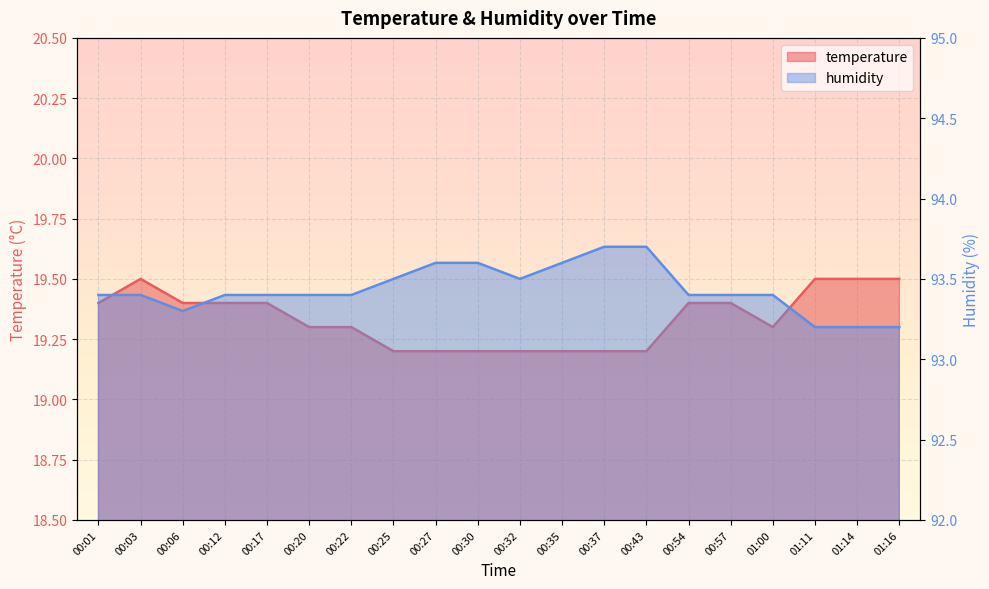

How many data points does each series have?

20